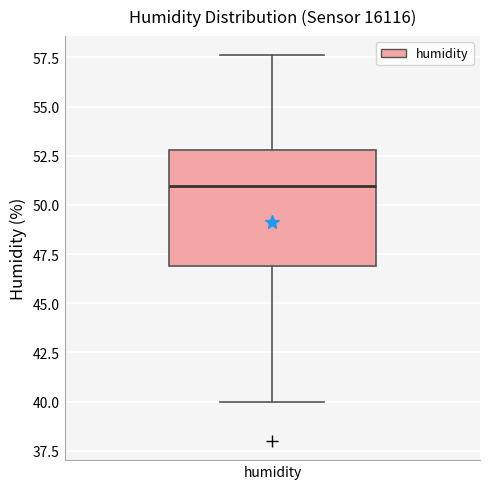

Read this box plot against the y-axis: the position of the median line, the range covered by the box, and the ends of both whiskers. The values are not printed on the chart, so give them approximately, as read against the axis.

median 51.0, box 47.0 to 53.0, whiskers 40.0 to 57.5